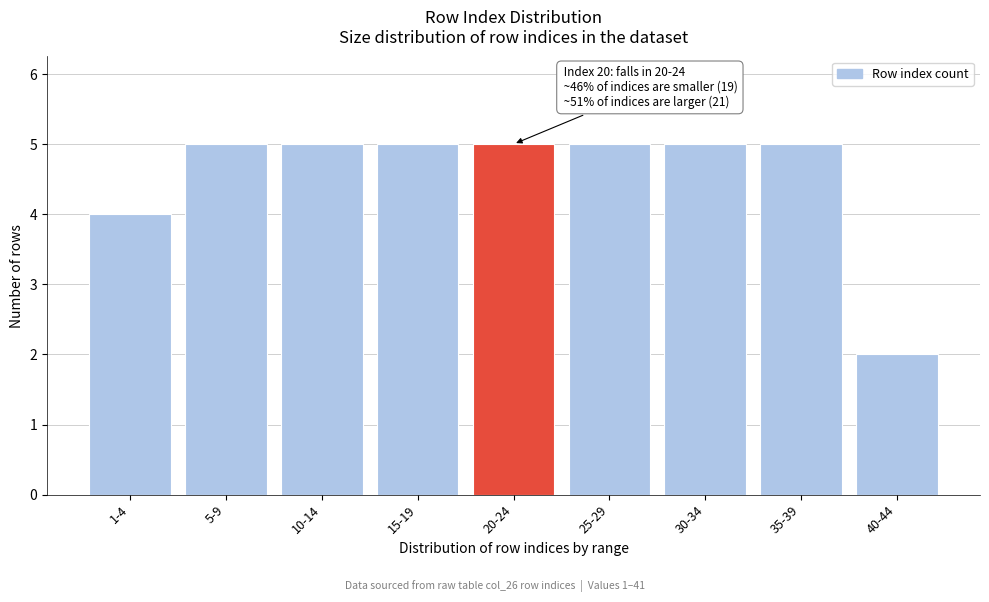

Reading left to right, list all the values displayed in this chart.

4	5	5	5	5	5	5	5	2